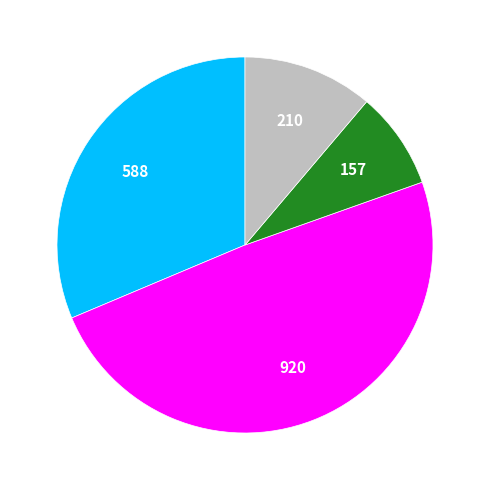

Is there any slice that represents more than half of the pie?

No